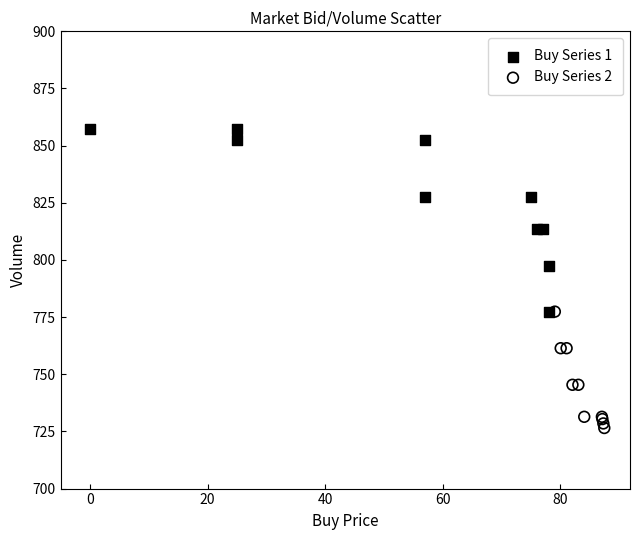

What are all the series names shown in the legend?

Buy Series 1, Buy Series 2